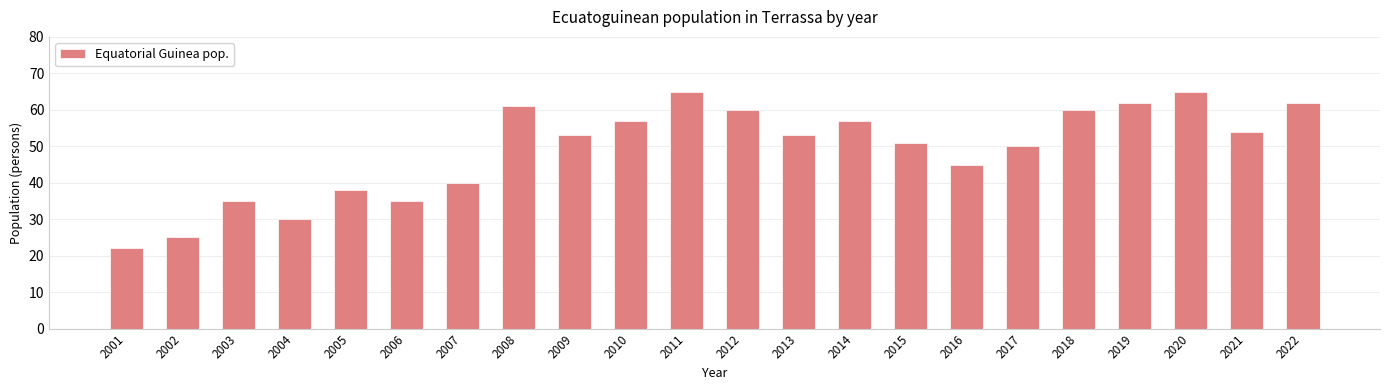

What is the maximum value shown in the chart?

65